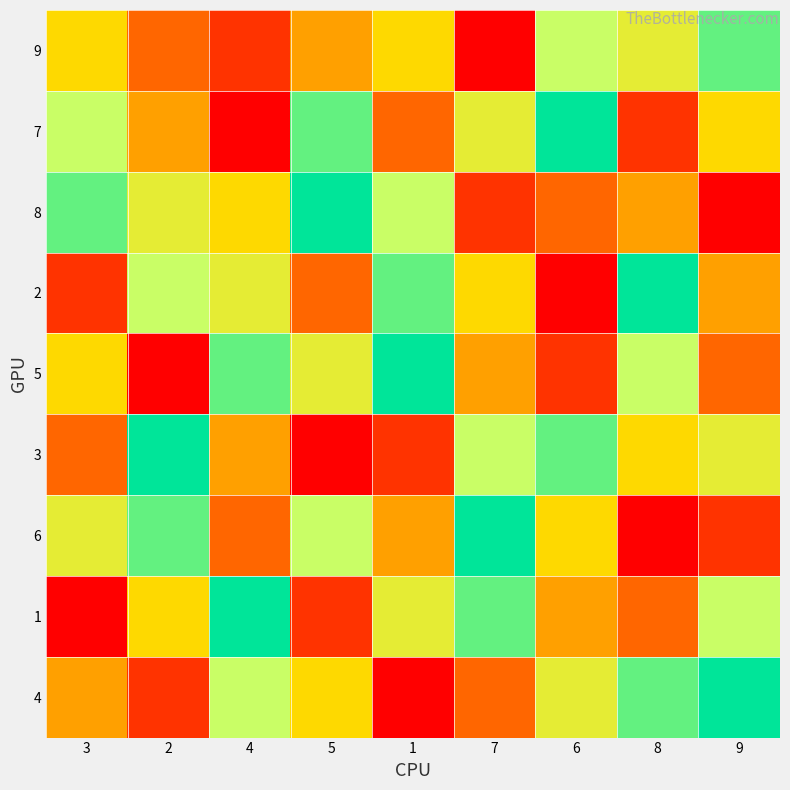

How many distinct data groups are displayed?

9